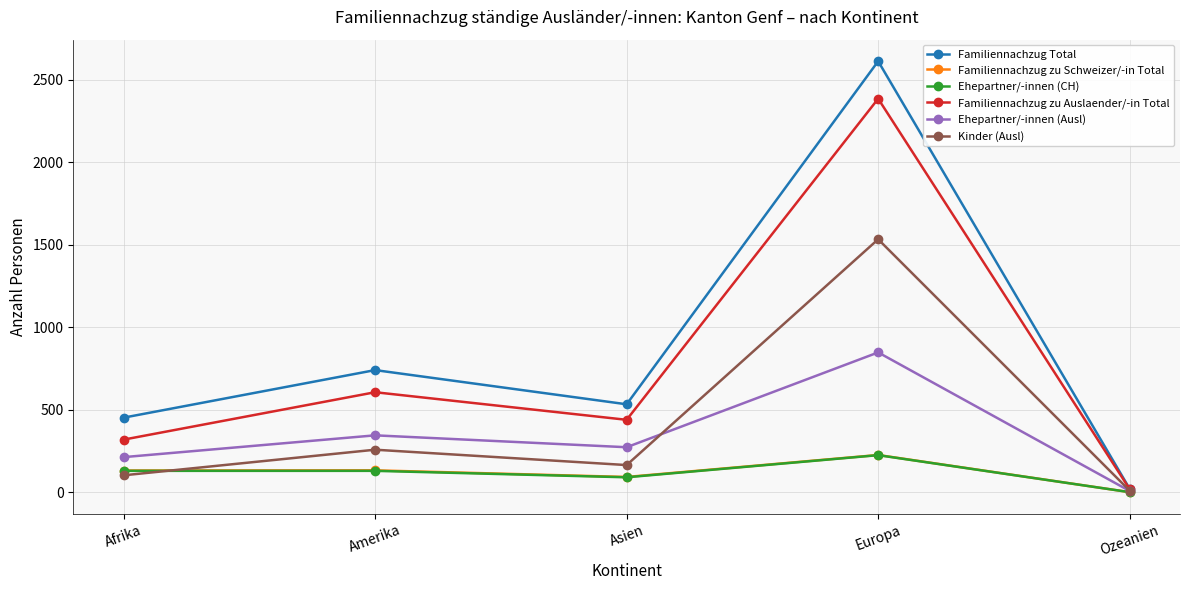

Between Afrika and Amerika, which series saw the biggest shift?

Familiennachzug Total